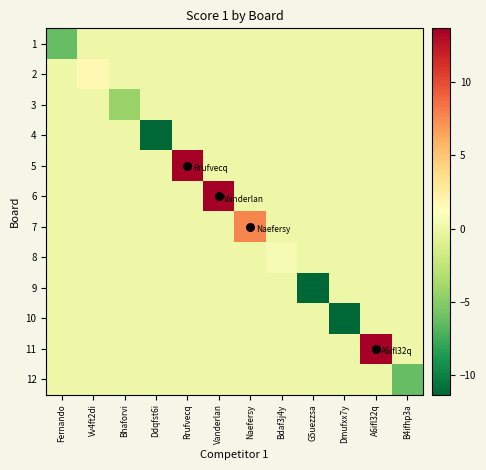

At which category is the sum across all series the highest?

Rrufvecq